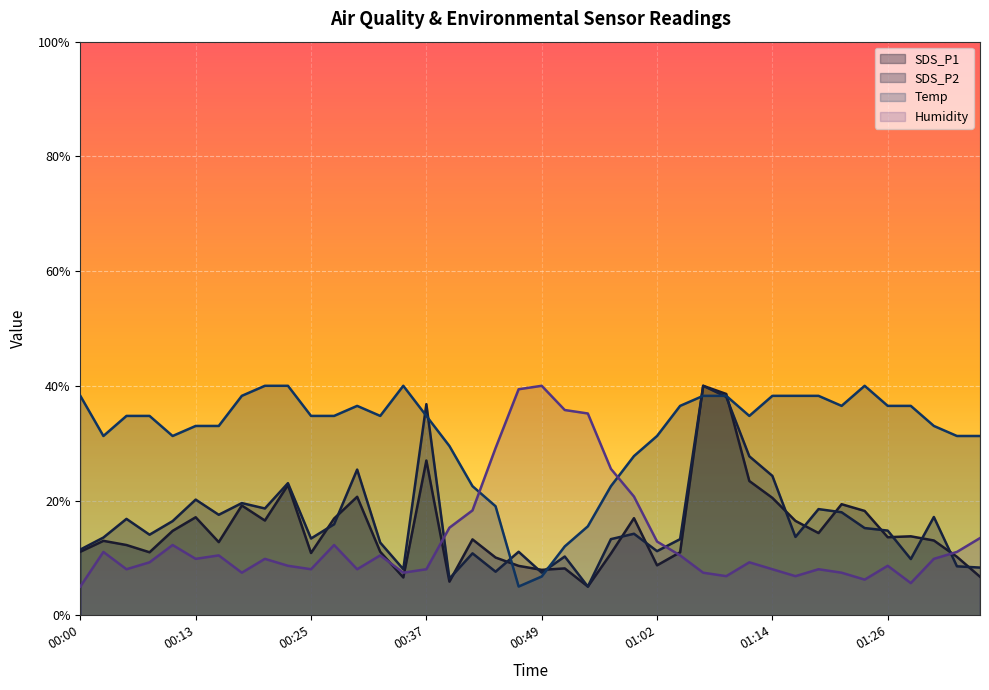

Between which two adjacent categories do Temp and Humidity first intersect?

00:42 and 00:44